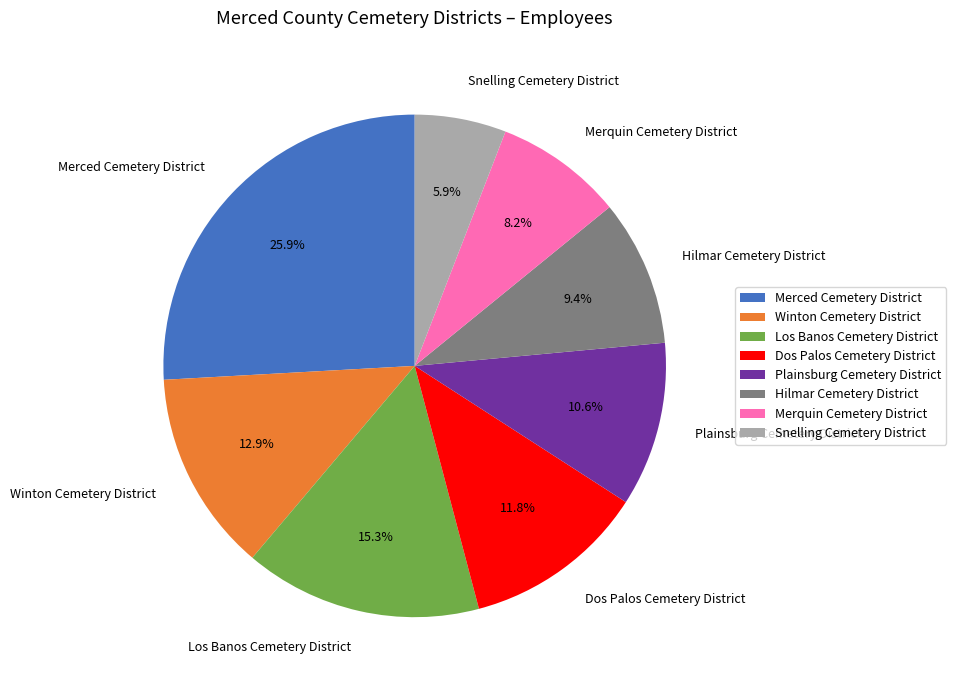

Approximately how many times larger is the value at Merced Cemetery District compared to Snelling Cemetery District?

4.4